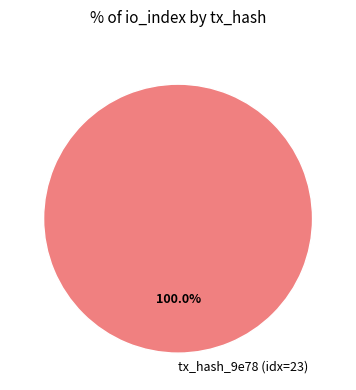

Which category accounts for the majority?

tx_hash_9e78 (idx=23)